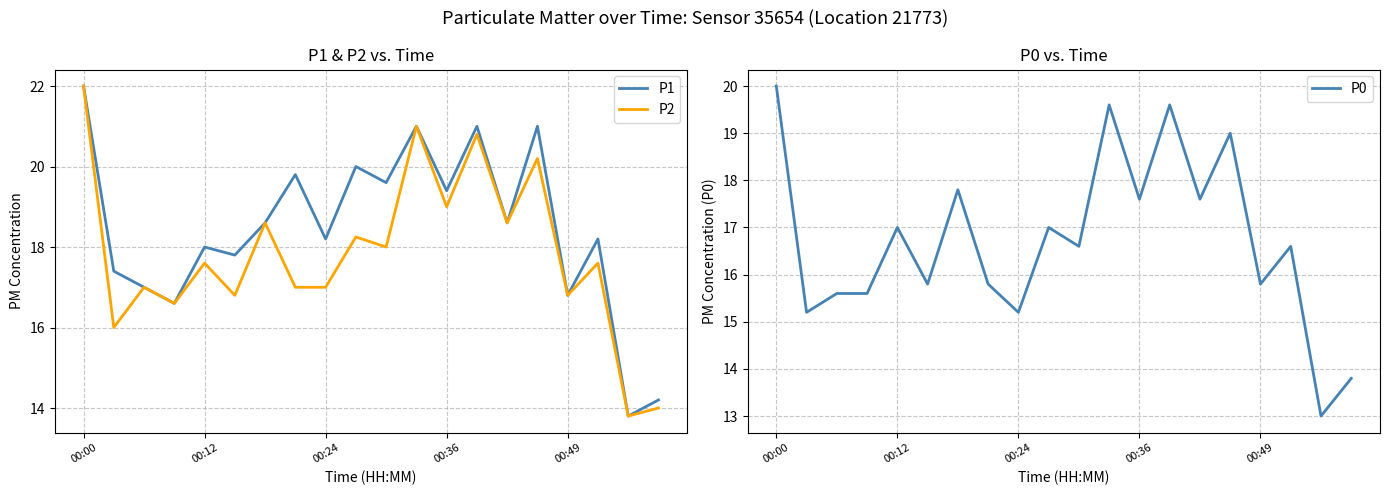

True or false: P1 has a value of 16.8 at 00:49.

True